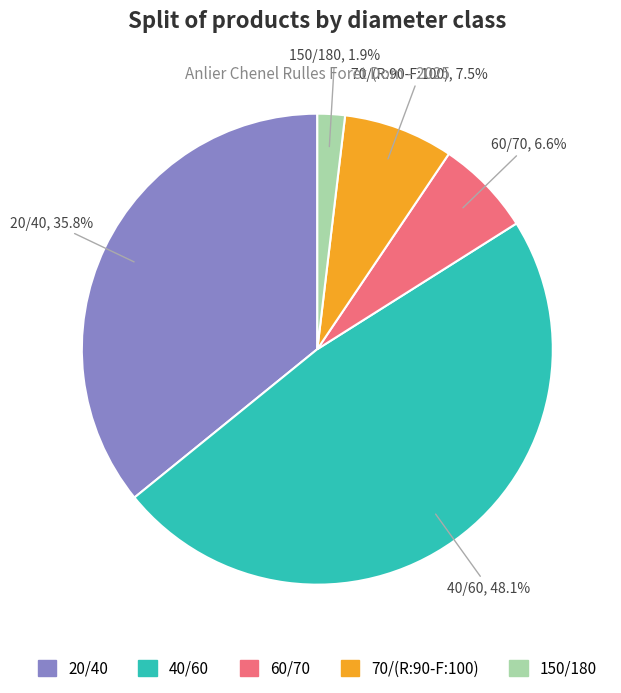

Rank the categories by value from lowest to highest.

150/180, 60/70, 70/(R:90-F:100), 20/40, 40/60